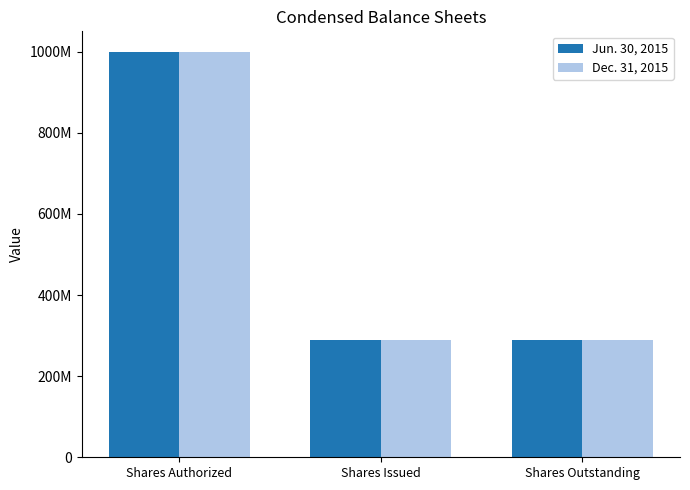

What is the total value across all series at Shares Issued?

578666720